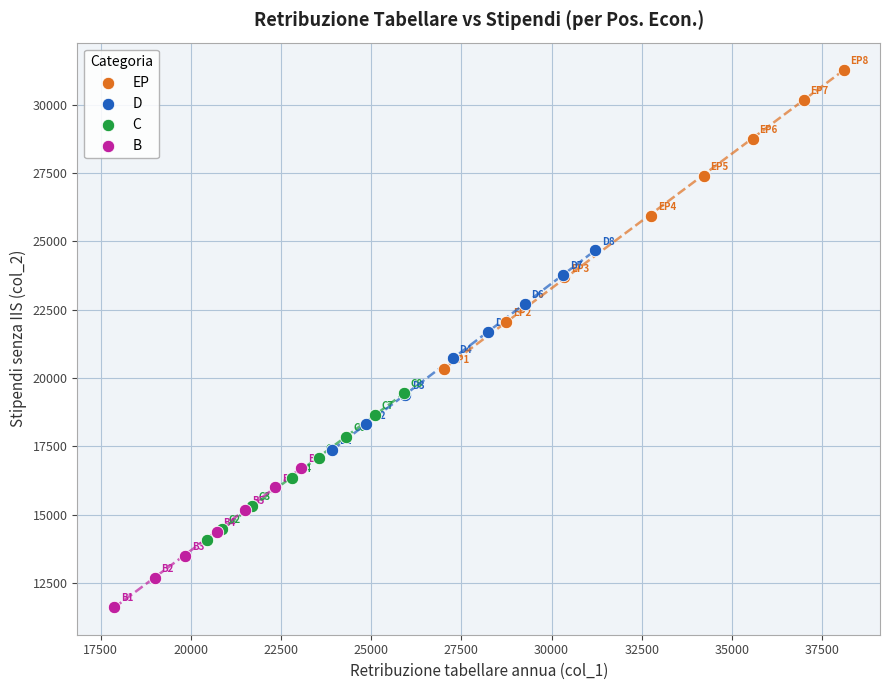

Which series reaches the maximum Y coordinate?

EP